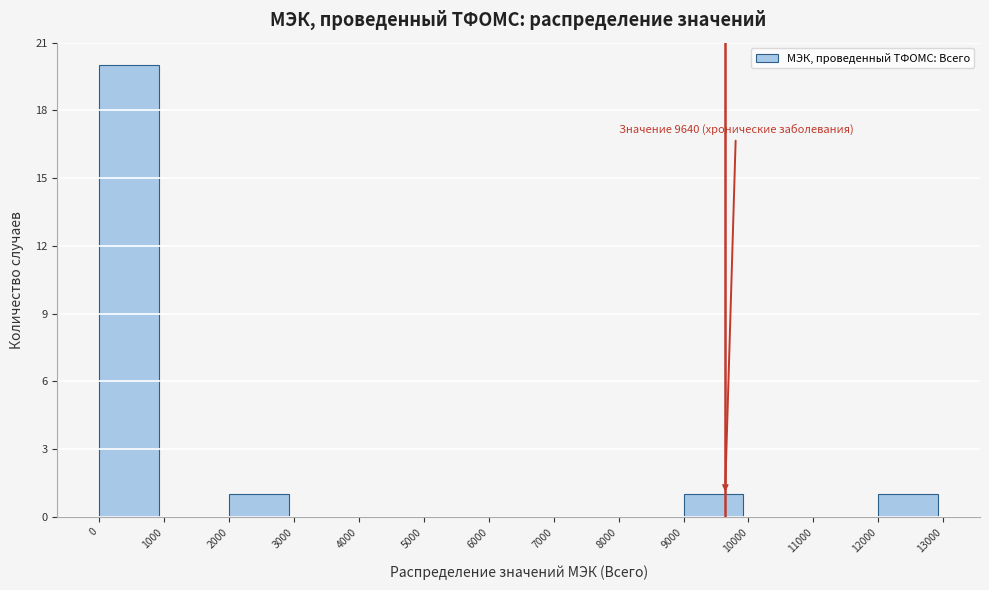

Which range on the x-axis has the tallest bar?

0 to 1000